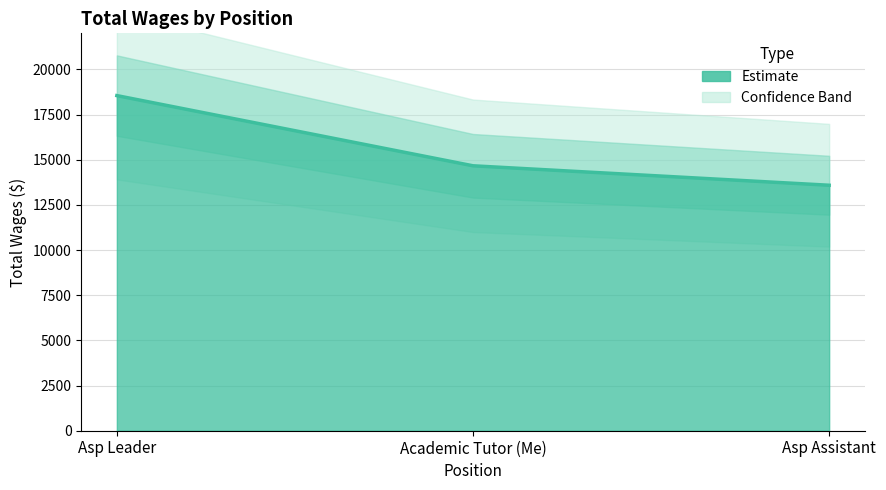

Where is the data nearest to the value 16071?

Academic Tutor (Me)